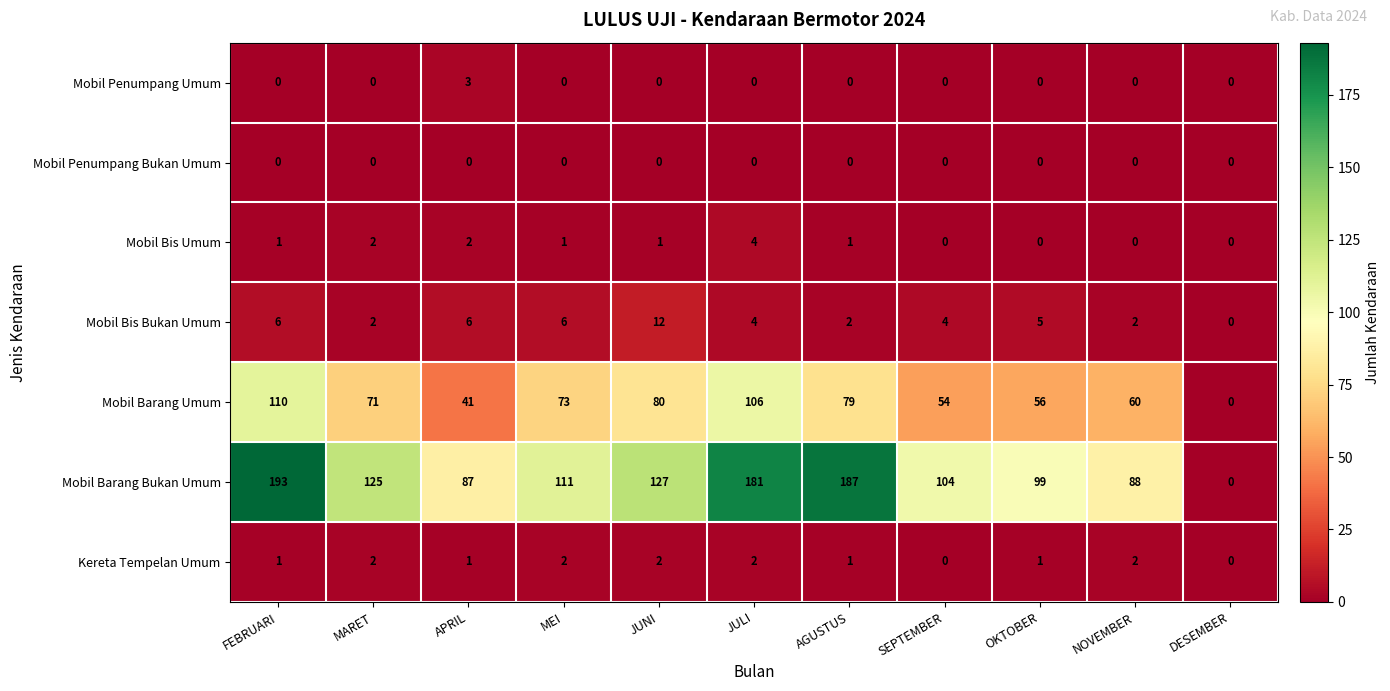

Which series has the largest total across all categories?

Mobil Barang Bukan Umum